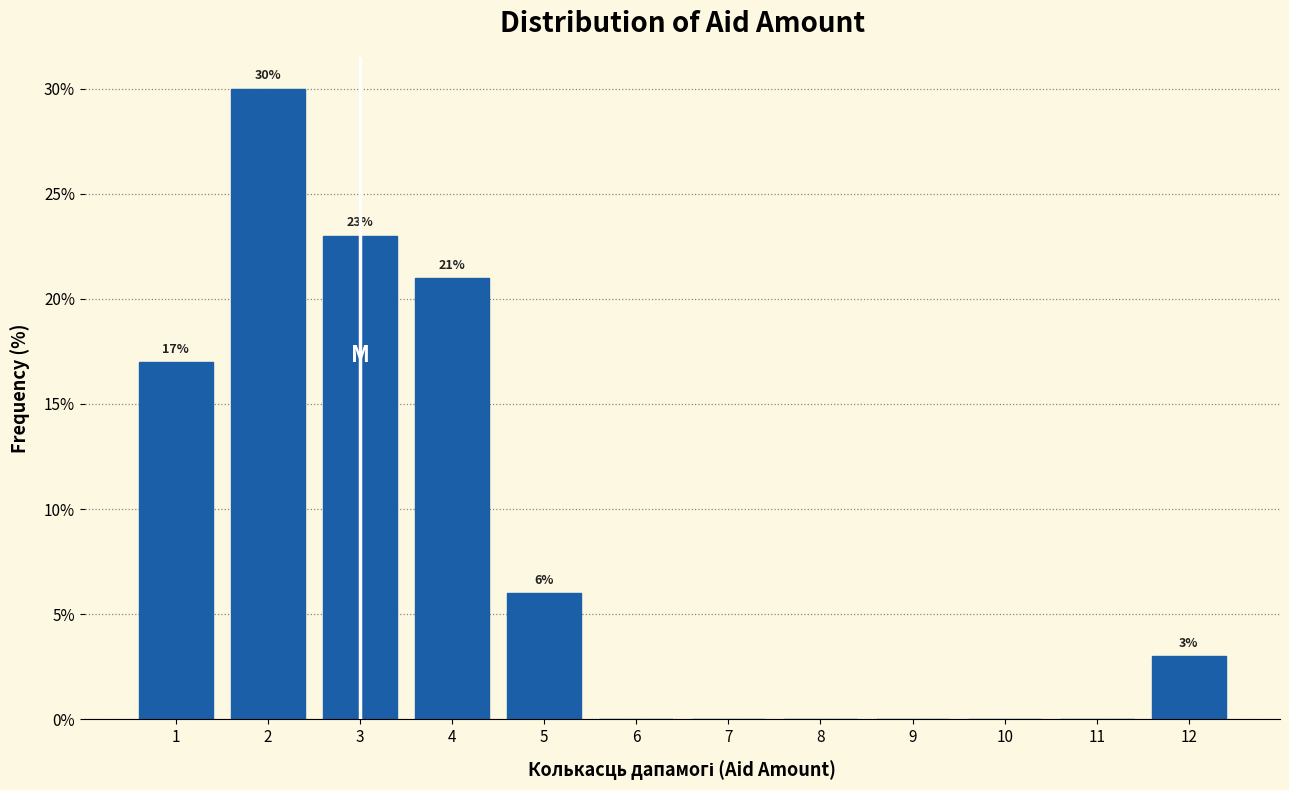

Over which range of the x-axis is the bar tallest?

1.5 to 2.5